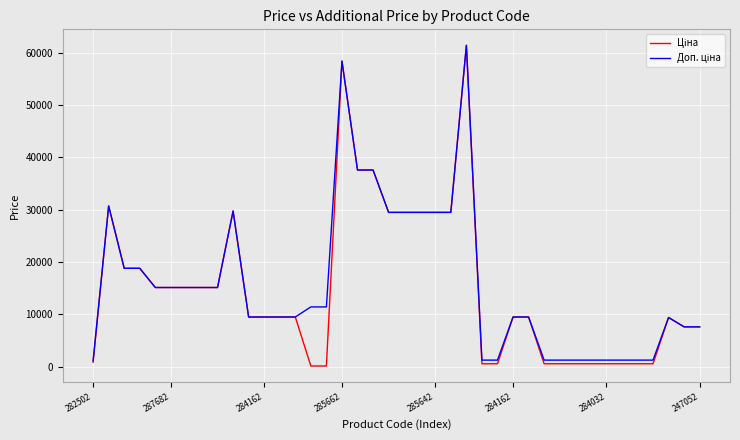

What is the smallest value displayed?

114.1